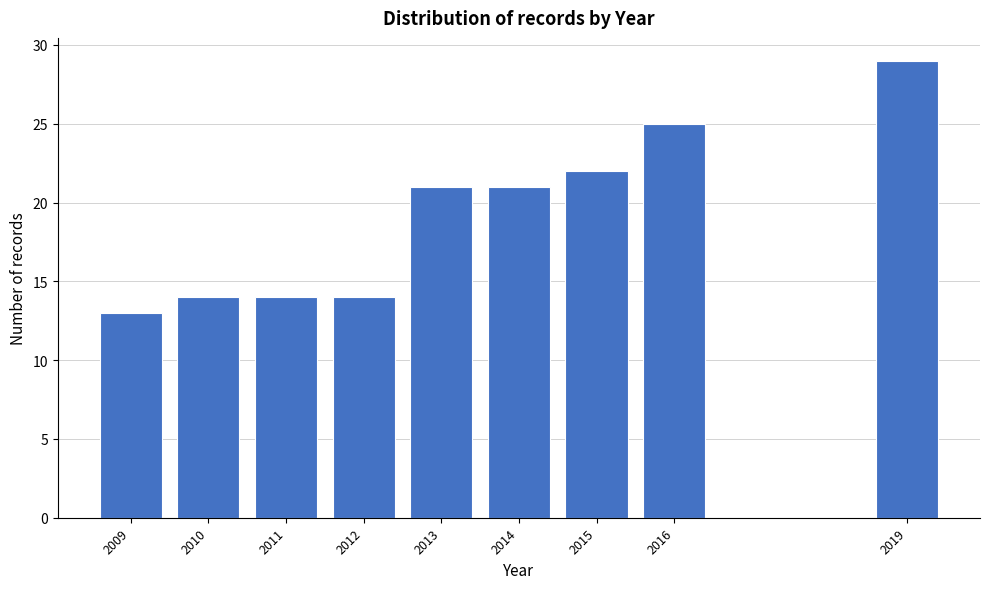

Reading right to left, extract all data points from this chart.

29	25	22	21	21	14	14	14	13